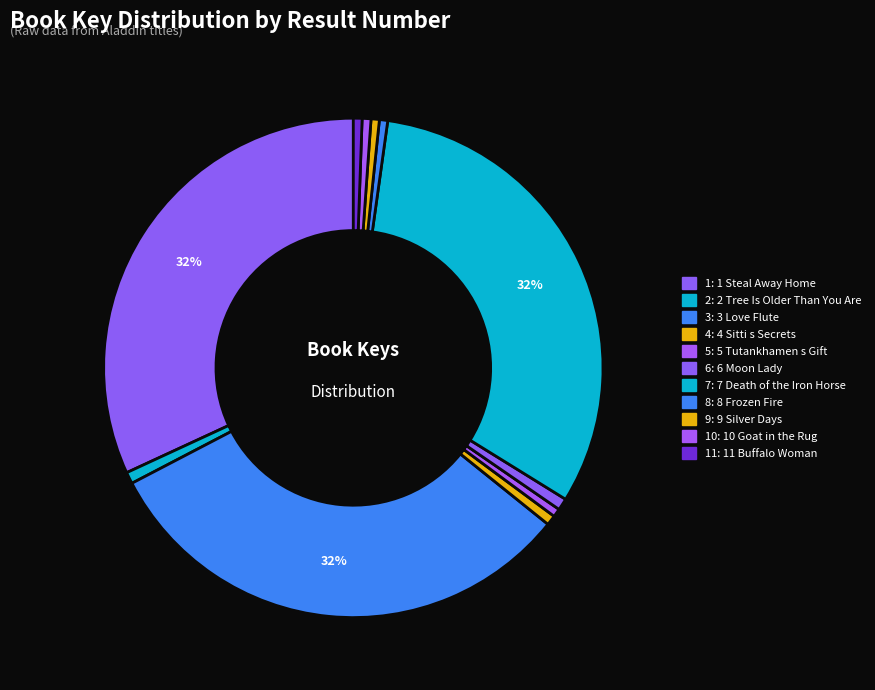

How many segments does this pie chart have?

11